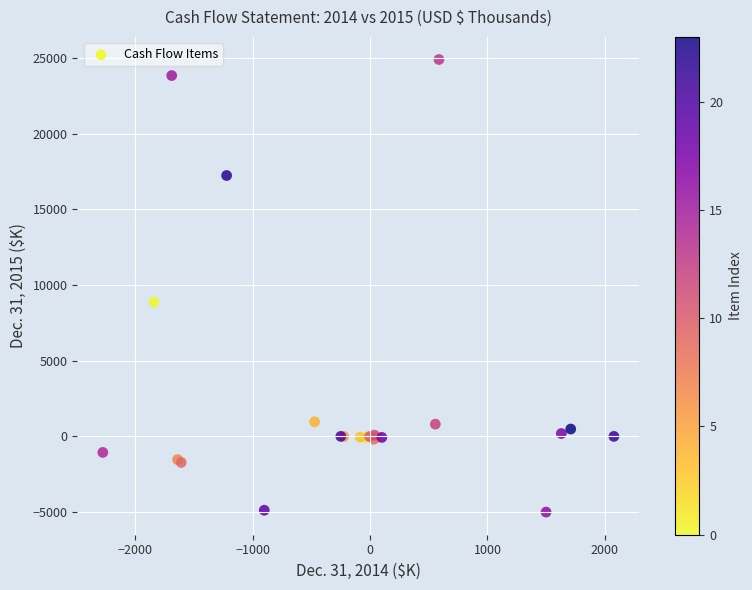

What Y value in the scatter plot is closest to 9946?

8869